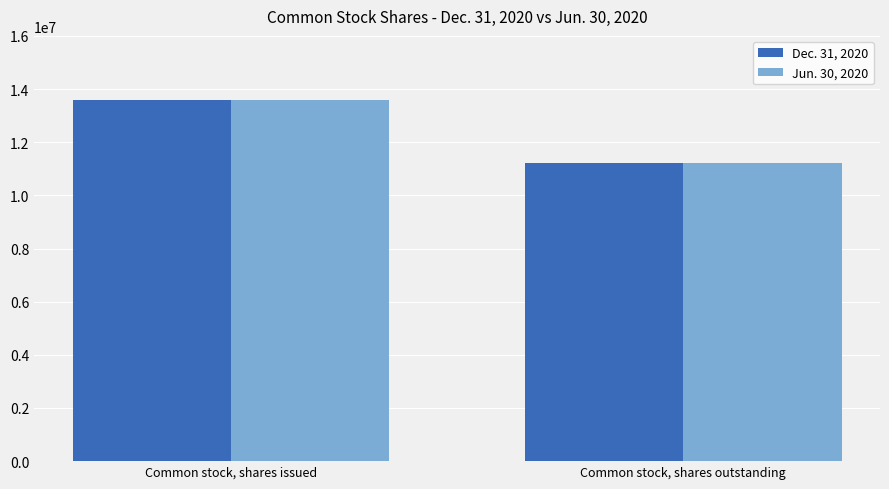

What is the difference between the maximum and minimum values in the Jun. 30, 2020 series?

2346671